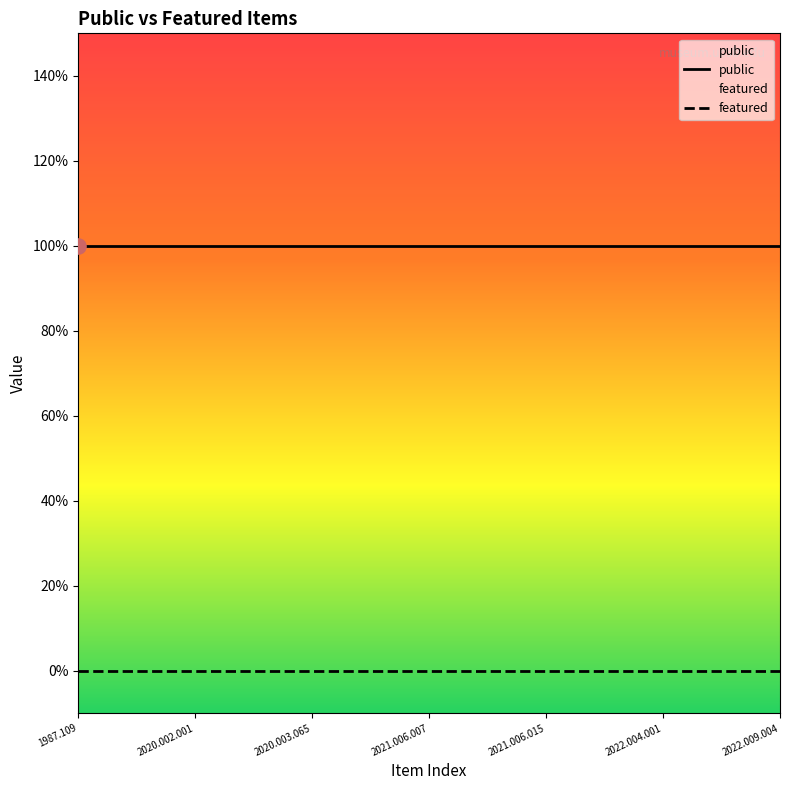

Which series has the widest spread of Y values?

public